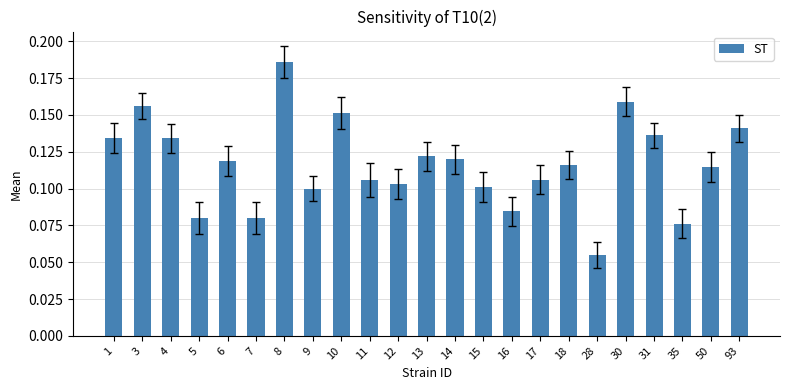

How many categories are shown in the chart?

23